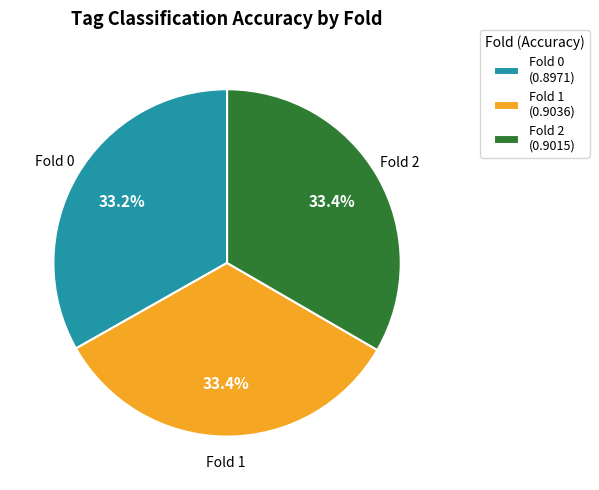

Is Fold 2 (0.9015) the majority of the pie?

No